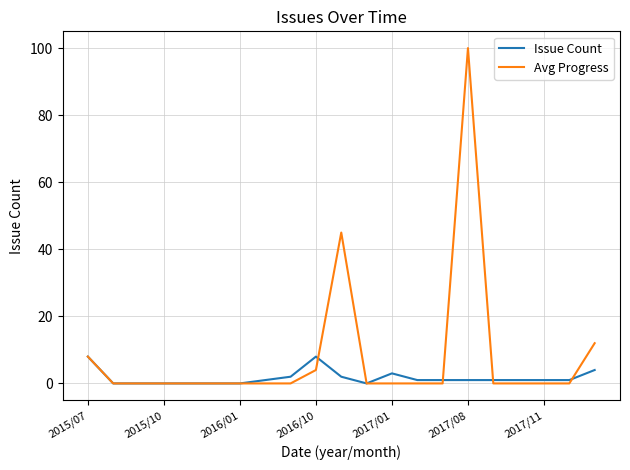

Which series has the widest spread of values?

Avg Progress